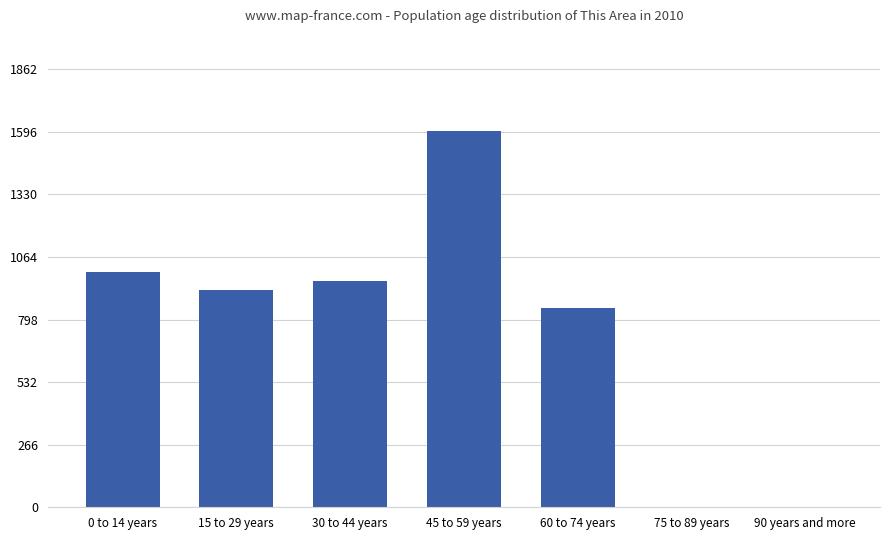

True or false: the data shows 1600 at 45 to 59 years.

True